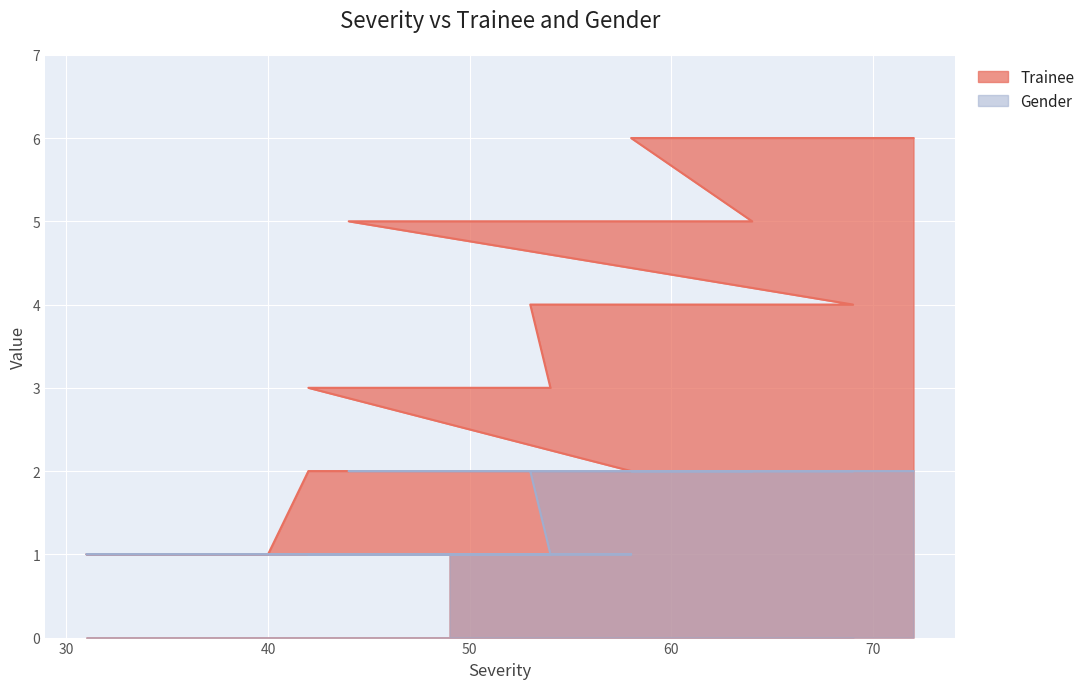

True or false: Trainee has a value of 6 at 72.

True